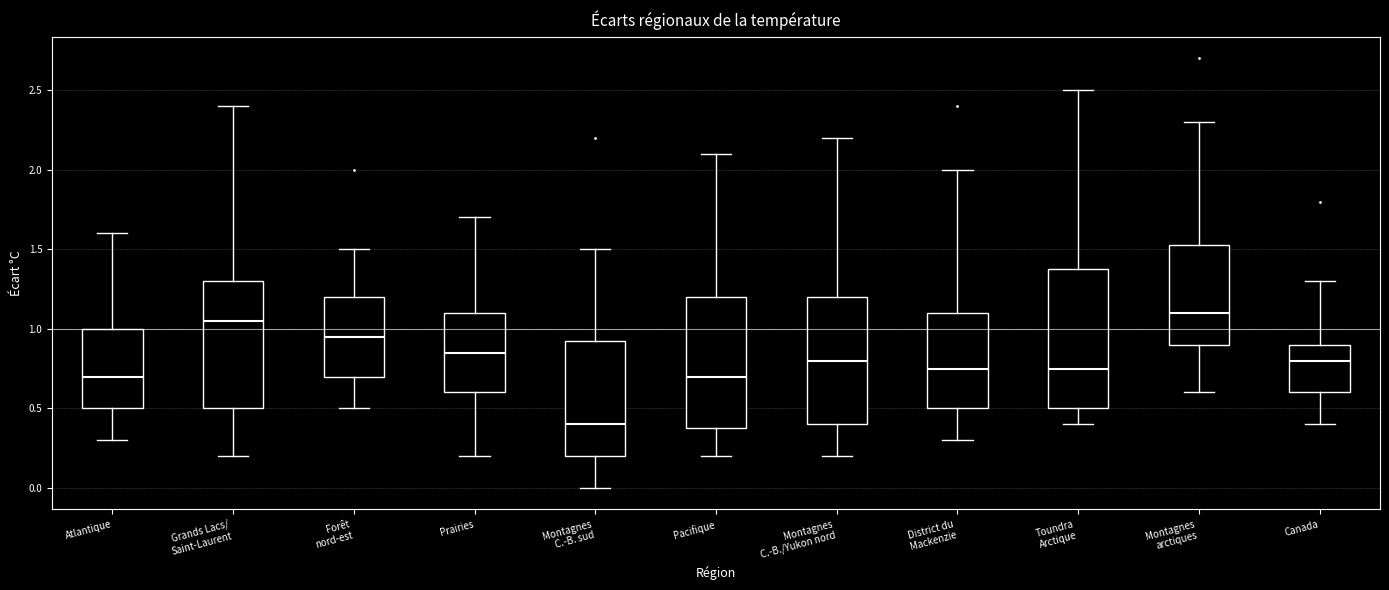

Reading left to right, read every box against the y-axis: the position of its median line, the range the box covers, and the ends of its whiskers. The values are not printed on the chart, so give them approximately, as read against the axis.

Atlantique: median 0.70, box 0.50 to 1.00, whiskers 0.30 to 1.60
Grands Lacs/ Saint-Laurent: median 1.05, box 0.50 to 1.30, whiskers 0.20 to 2.40
Forêt nord-est: median 0.95, box 0.70 to 1.20, whiskers 0.50 to 1.50
Prairies: median 0.85, box 0.60 to 1.10, whiskers 0.20 to 1.70
Montagnes C.-B. sud: median 0.40, box 0.20 to 0.95, whiskers 0.00 to 1.50
Pacifique: median 0.70, box 0.40 to 1.20, whiskers 0.20 to 2.10
Montagnes C.-B./Yukon nord: median 0.80, box 0.40 to 1.20, whiskers 0.20 to 2.20
District du Mackenzie: median 0.75, box 0.50 to 1.10, whiskers 0.30 to 2.00
Toundra Arctique: median 0.75, box 0.50 to 1.40, whiskers 0.40 to 2.50
Montagnes arctiques: median 1.10, box 0.90 to 1.55, whiskers 0.60 to 2.30
Canada: median 0.80, box 0.60 to 0.90, whiskers 0.40 to 1.30